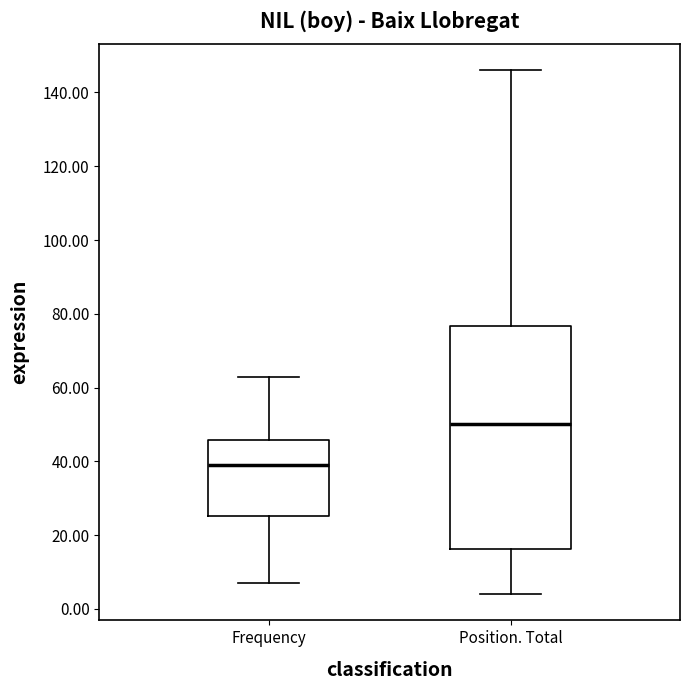

Reading left to right, transcribe this box plot: for each box, give where its median line is, the range the box spans, and where its two whiskers end, as read against the y-axis. The values are not printed on the chart, so give them approximately, as read against the axis.

Frequency: median 40, box 26 to 46, whiskers 8 to 64
Position. Total: median 50, box 16 to 76, whiskers 4 to 146